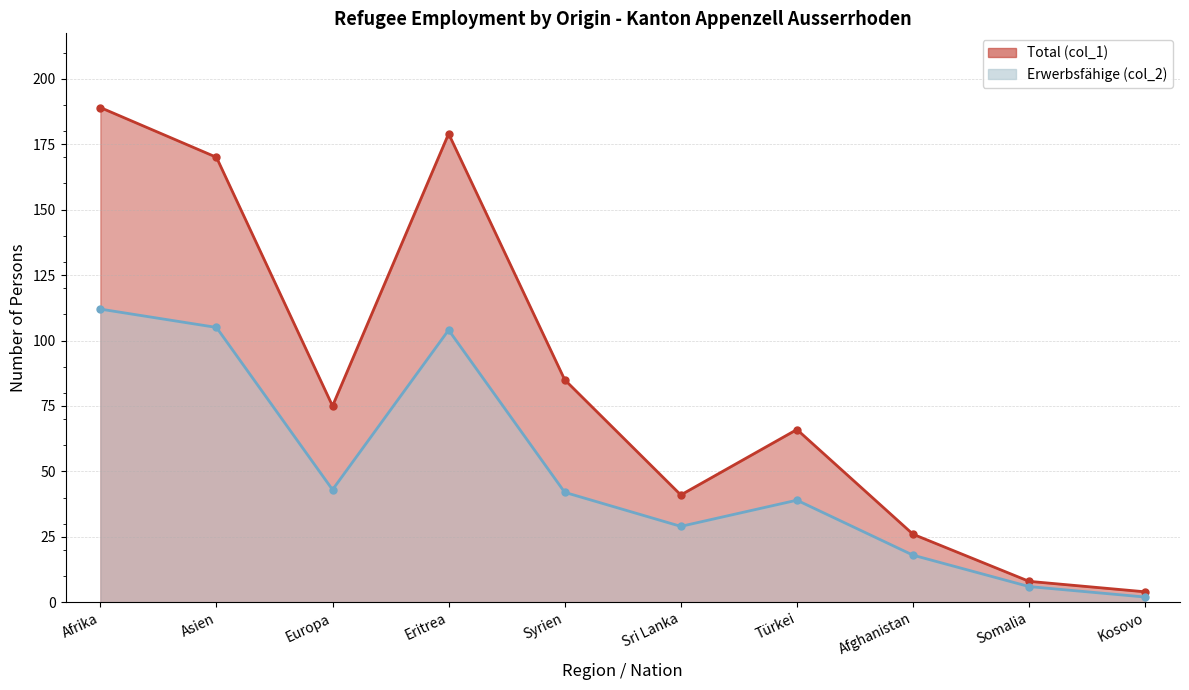

Which series has the largest range (max minus min)?

Total (col_1)